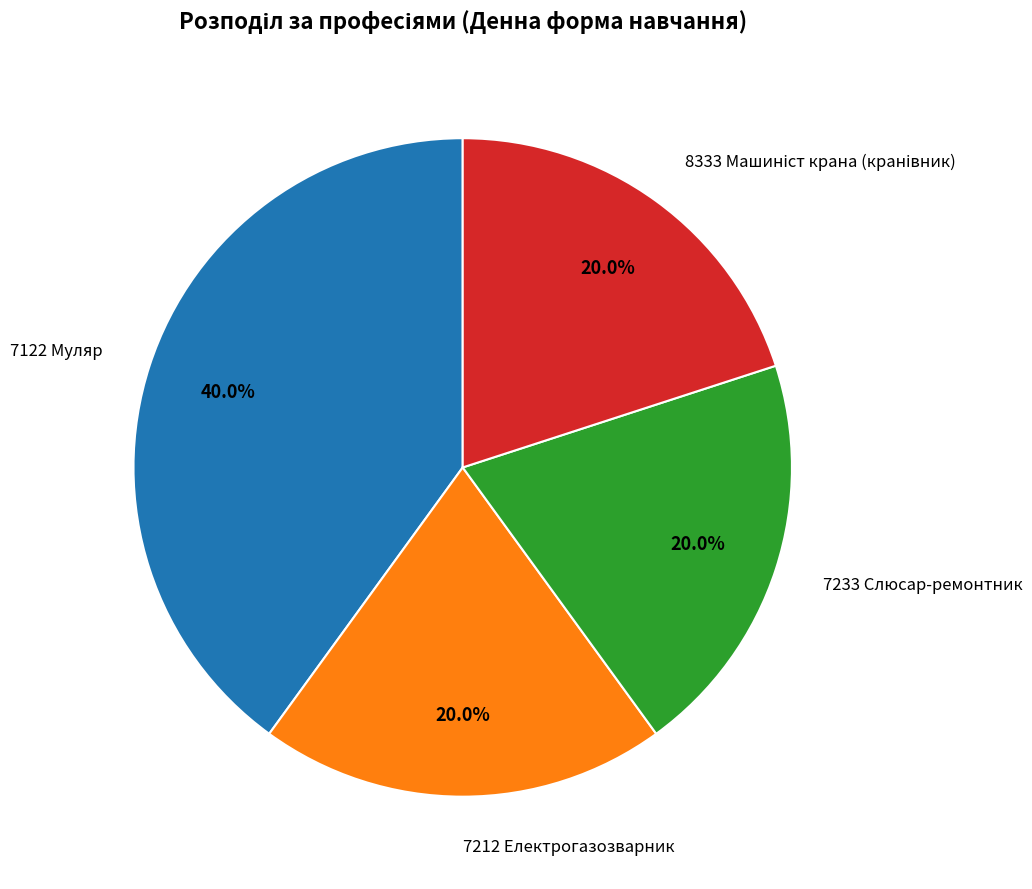

To the nearest percent, what is the average slice percentage?

25%